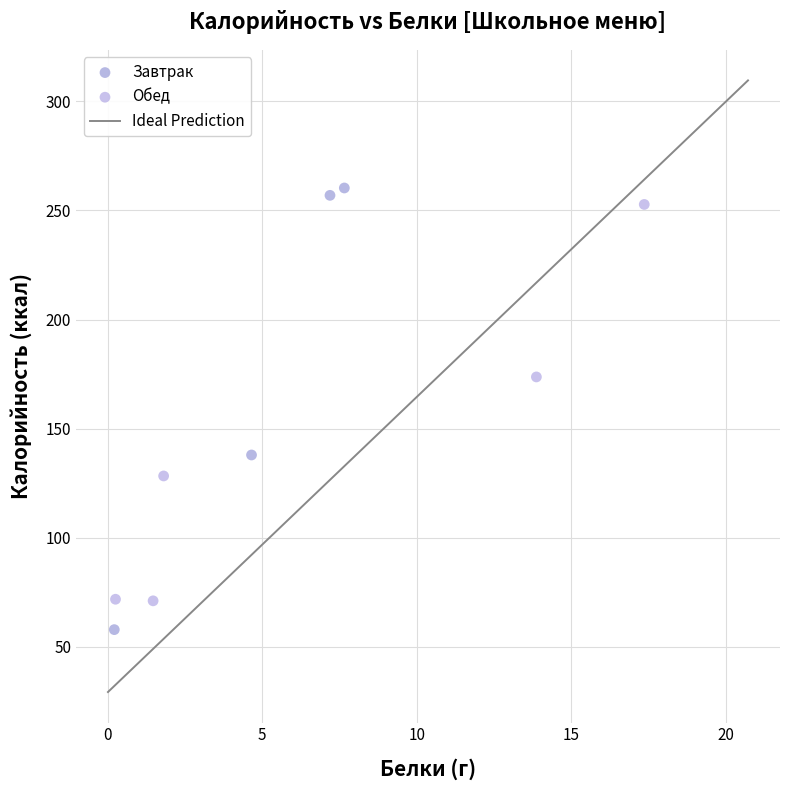

Which series reaches the minimum Y coordinate?

Завтрак